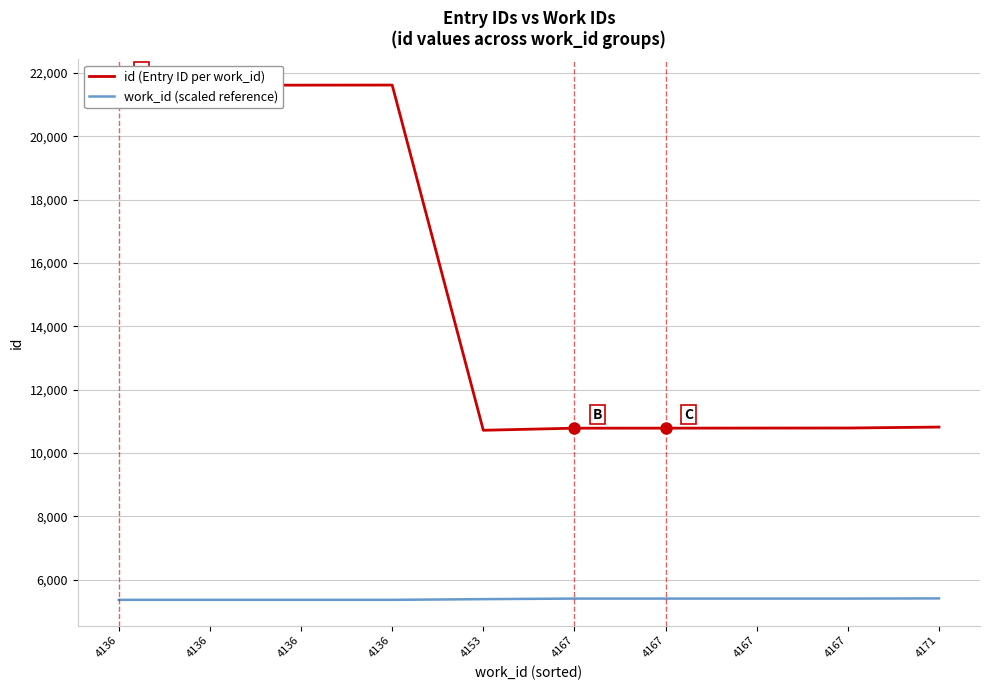

List the series in order of their peak value, lowest first.

work_id (scaled reference), id (Entry ID per work_id)